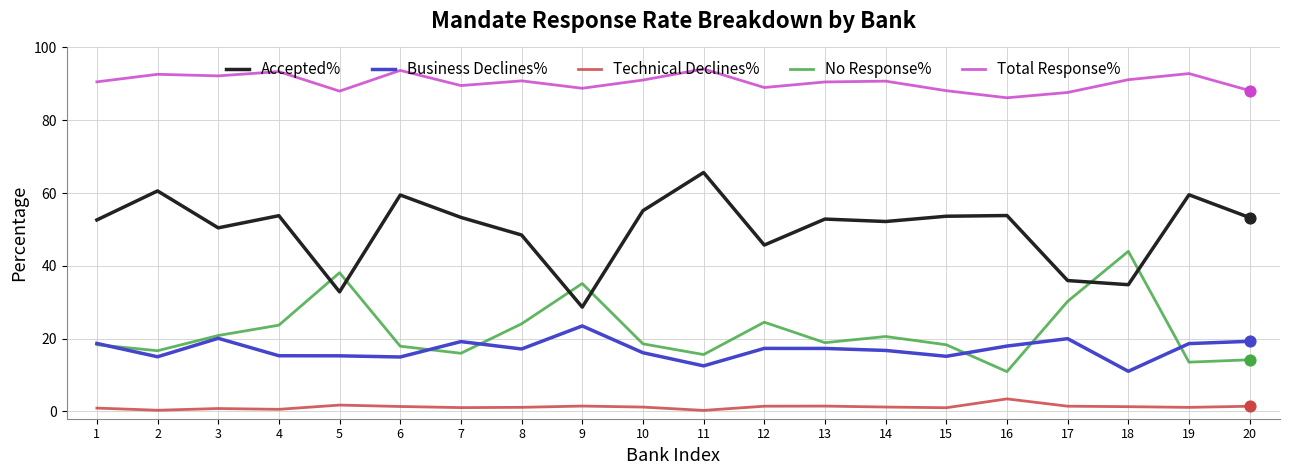

At which label does Accepted% reach its peak?

11